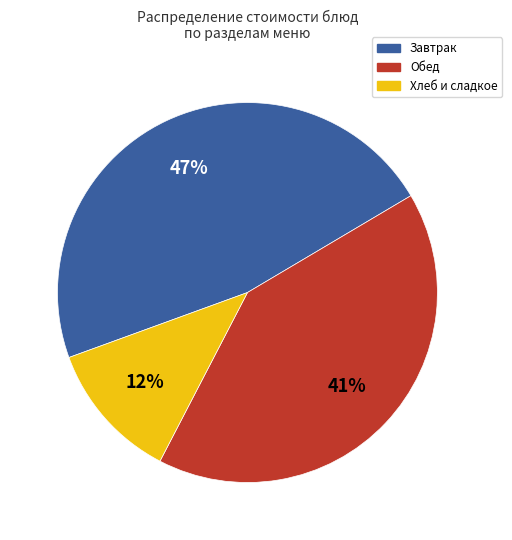

Approximately how many times larger is the value at Хлеб и сладкое compared to Завтрак?

0.3